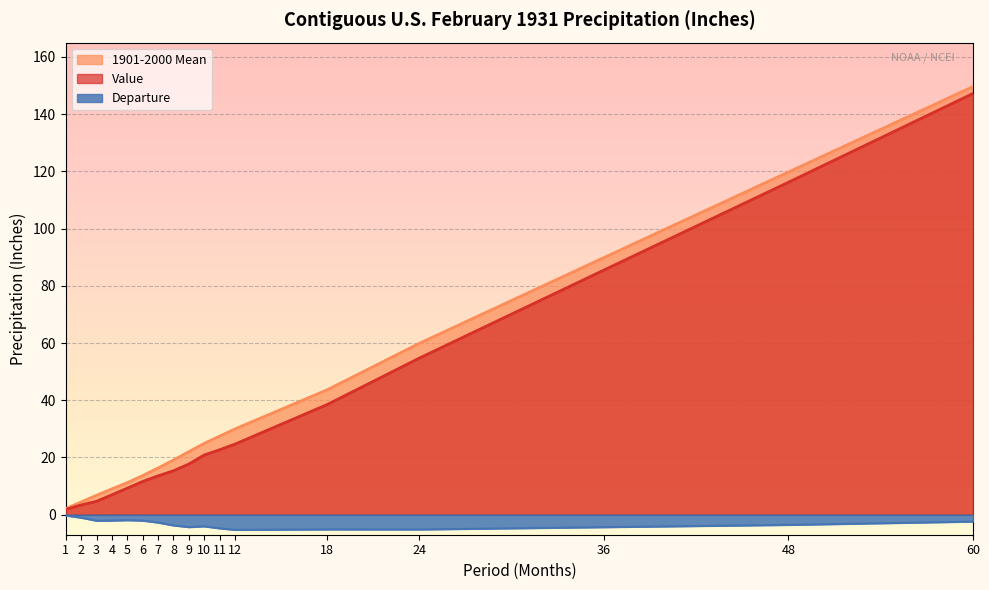

Is it true that Value equals 11.6 at 6?

True